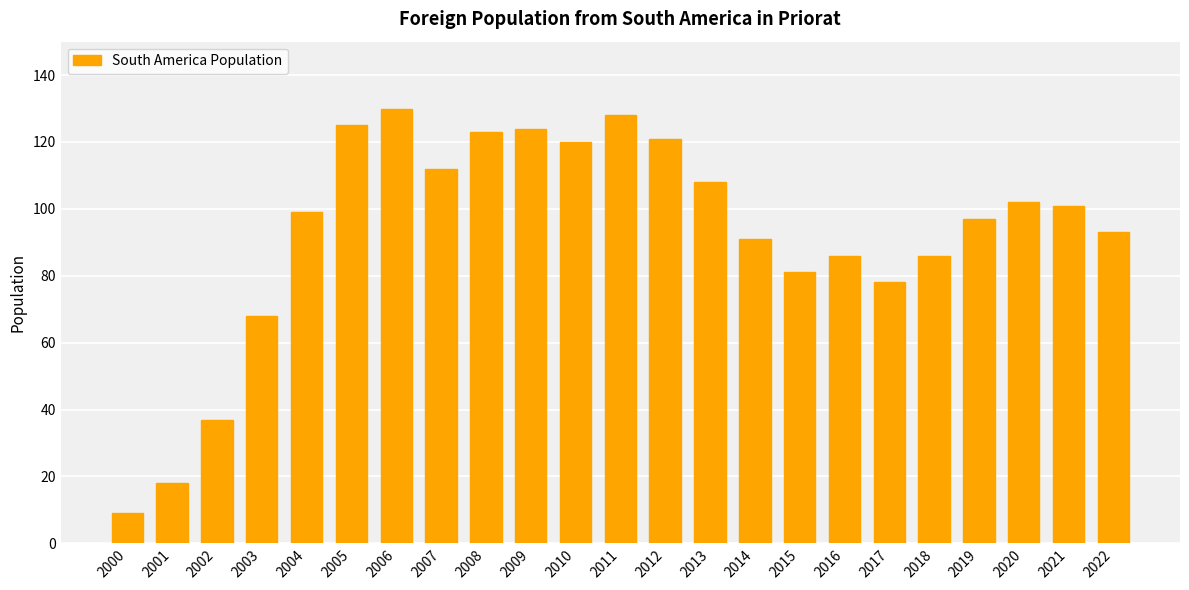

What is the difference between the maximum and minimum values?

121